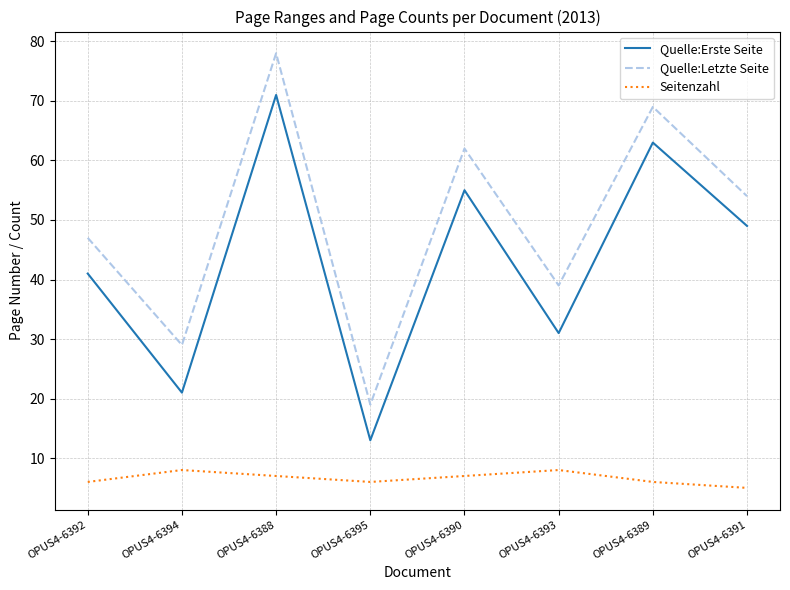

At which category is the sum across all series the highest?

OPUS4-6388